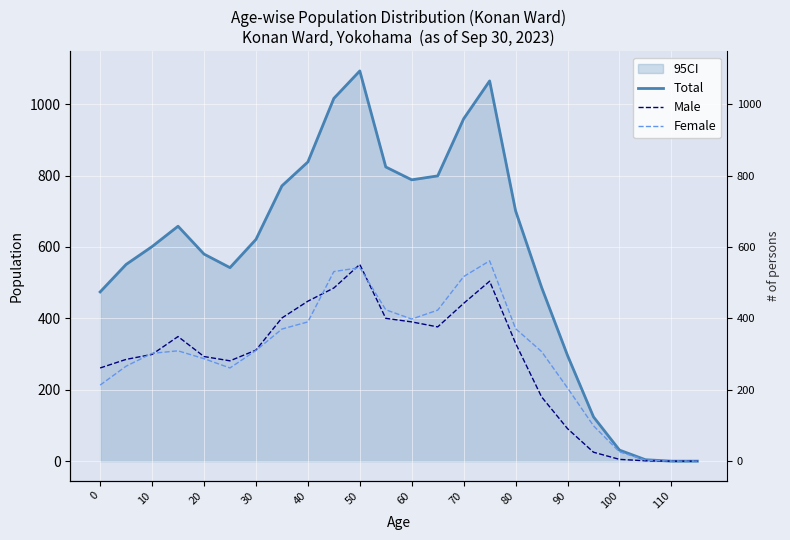

After their last crossing, which series has the higher values: Male or Female?

Female